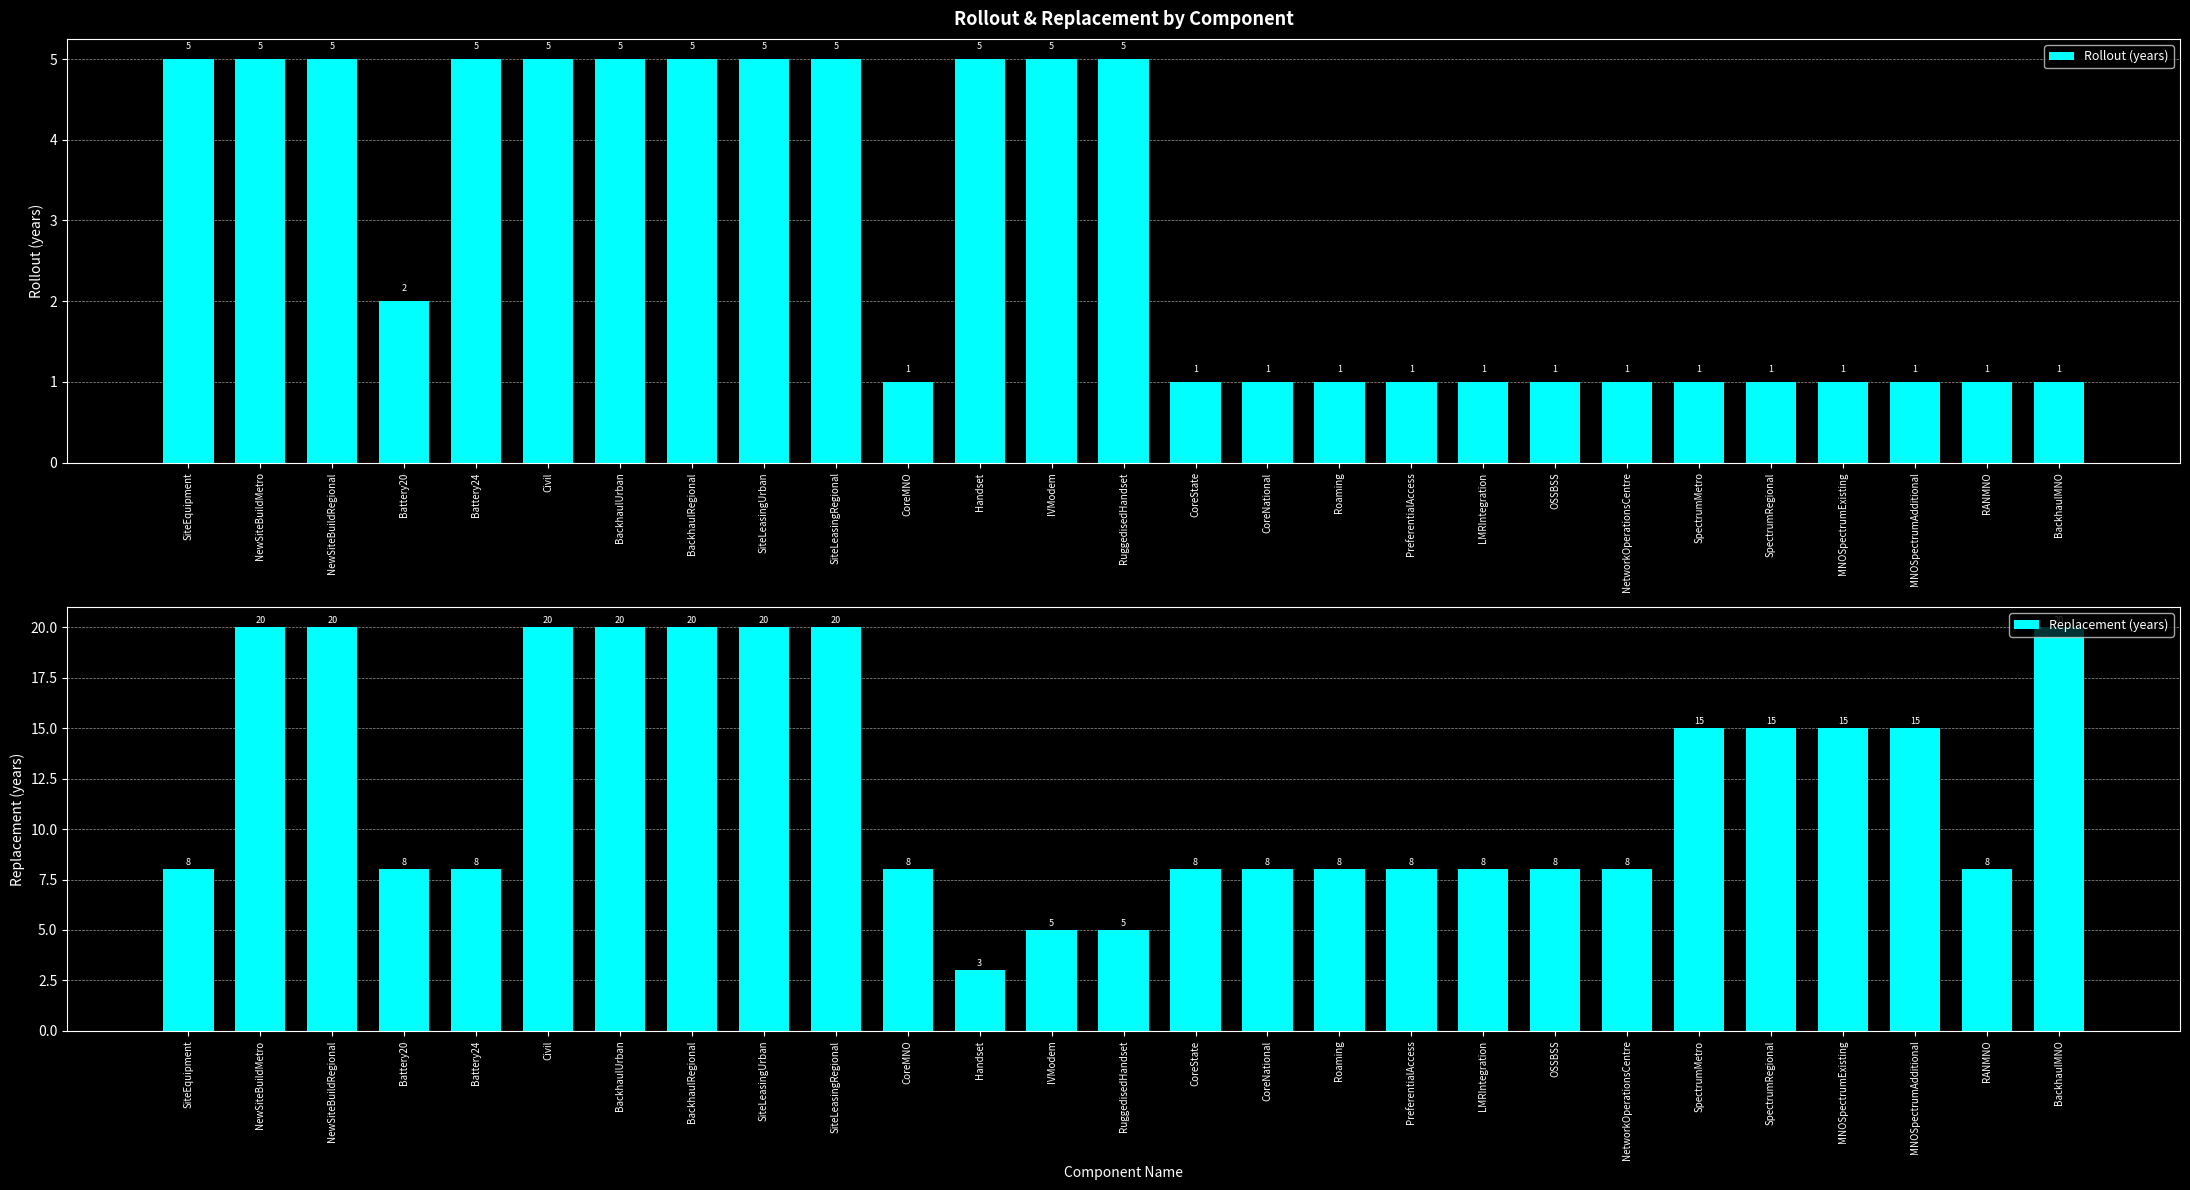

What is the label of the 21st bar from the left?

NetworkOperationsCentre